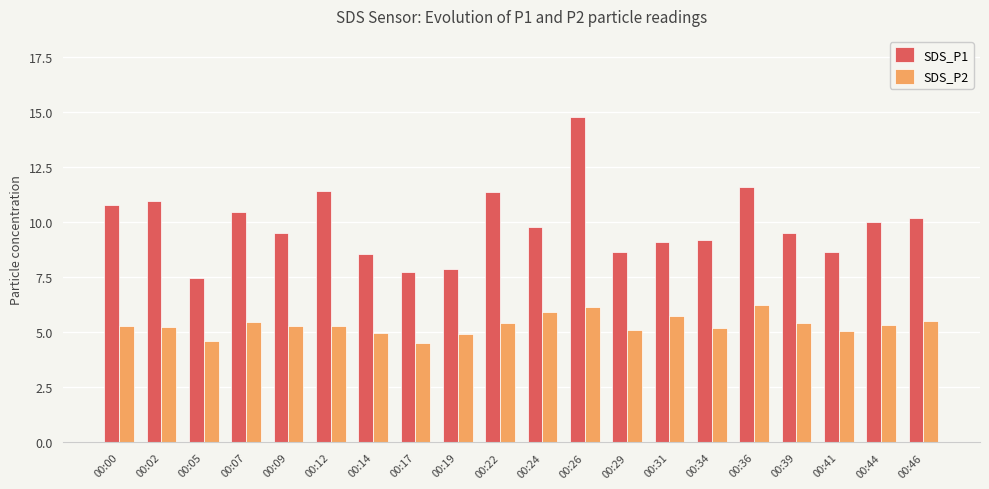

How many bars are there in each group?

2